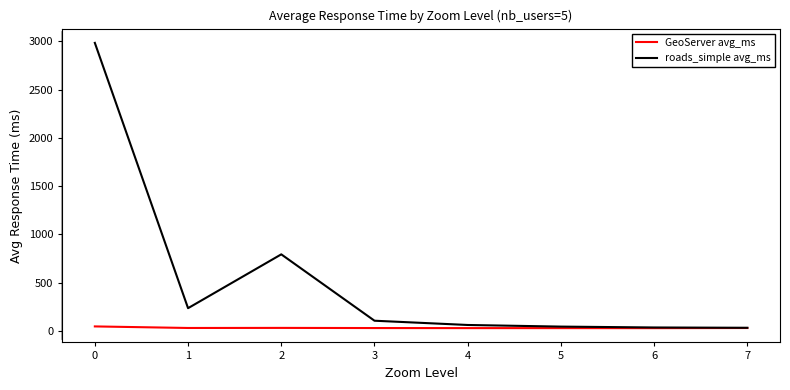

How many values in the roads_simple avg_ms series are below 107?

4